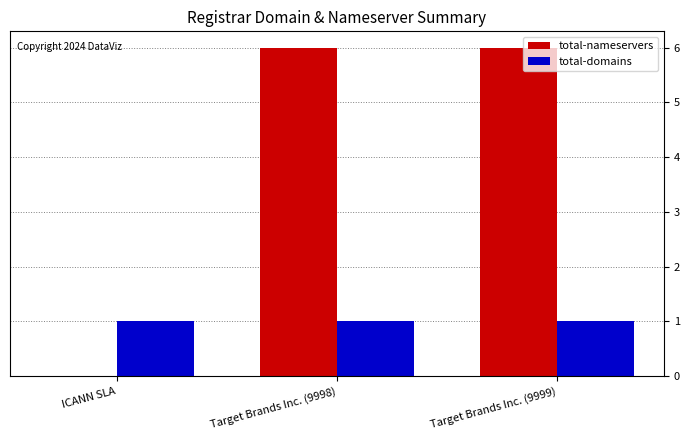

What are all the series names shown in the legend?

total-nameservers, total-domains